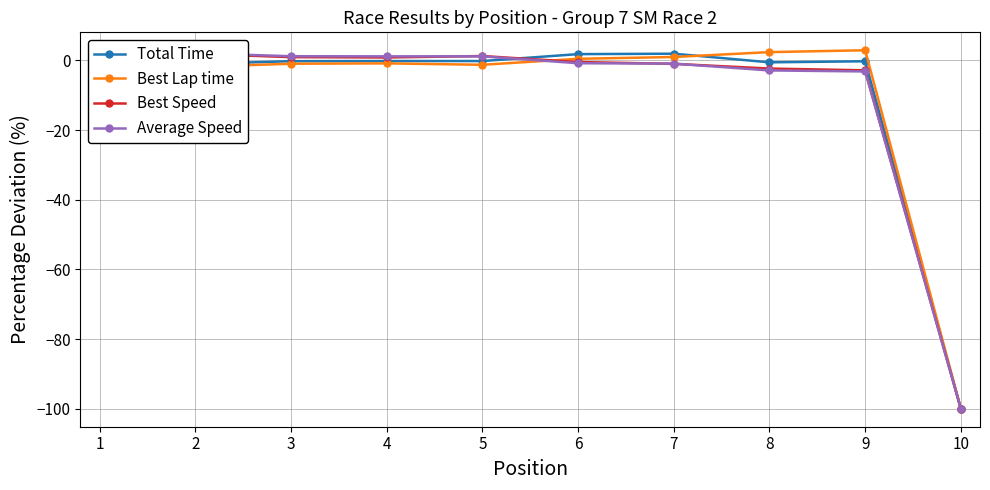

What value does the Best Speed series have at 6?

-0.5